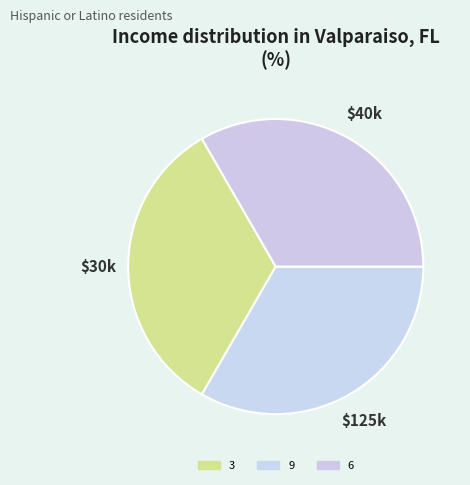

How many slices are in this pie chart?

3